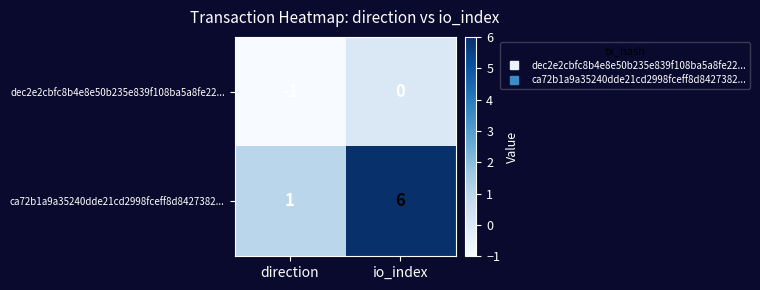

What is the approximate value of ca72b1a9a35240dde21cd2998fceff8d8427382... at io_index?

6